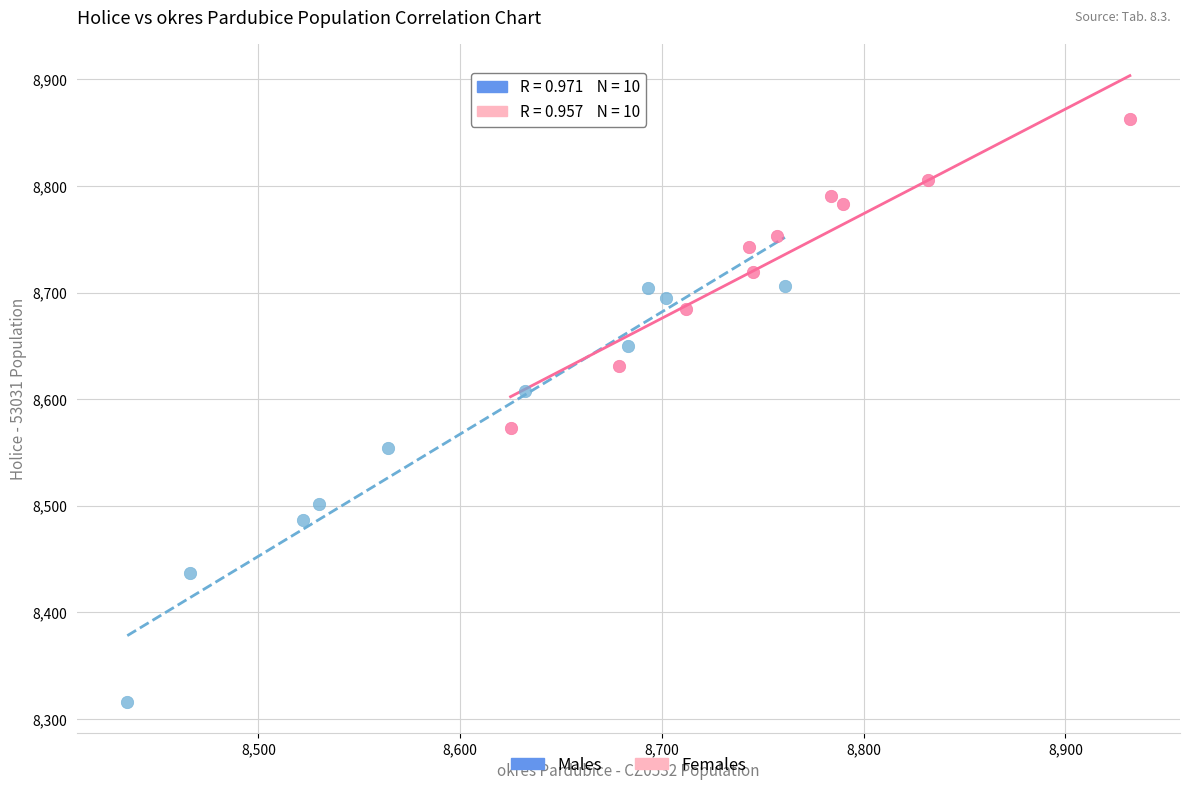

Which series has the widest spread of Y values?

Males